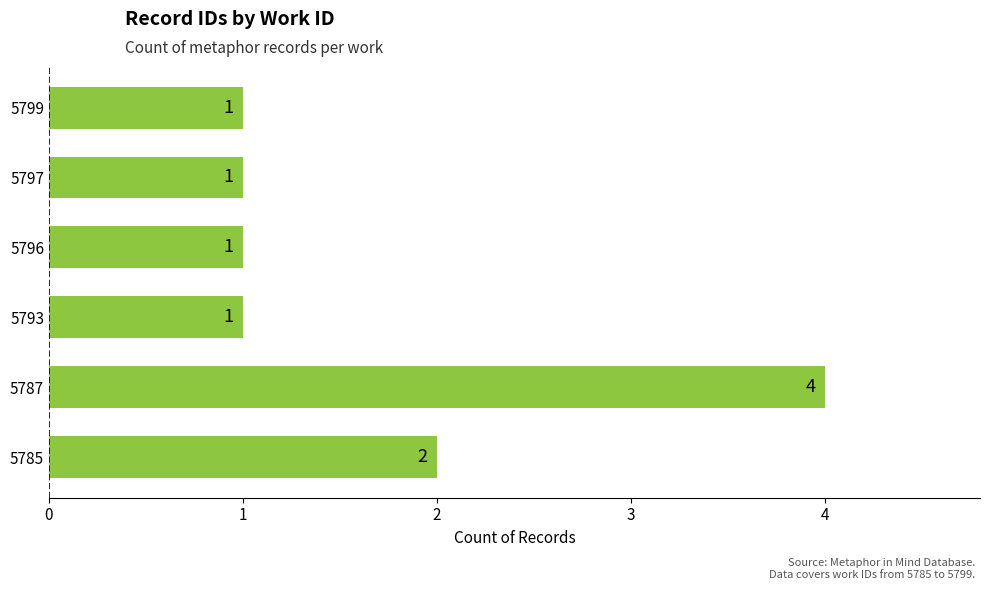

Approximately how many times larger is the value at 5785 compared to 5796?

2.0